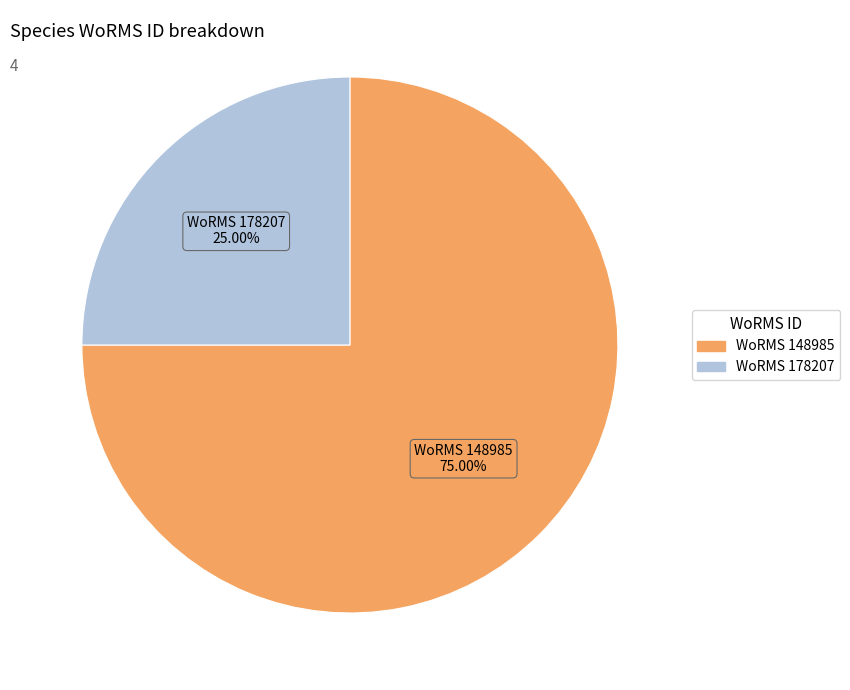

How many segments does this pie chart have?

2